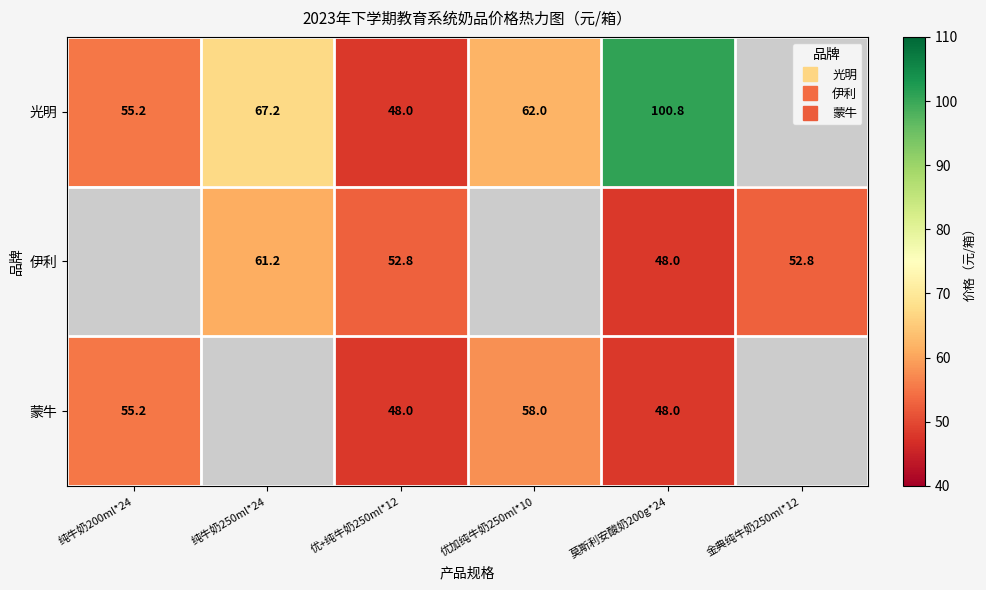

Rank the categories by 光明 value from lowest to highest.

优+纯牛奶250ml*12, 纯牛奶200ml*24, 优加纯牛奶250ml*10, 纯牛奶250ml*24, 莫斯利安酸奶200g*24, 金典纯牛奶250ml*12